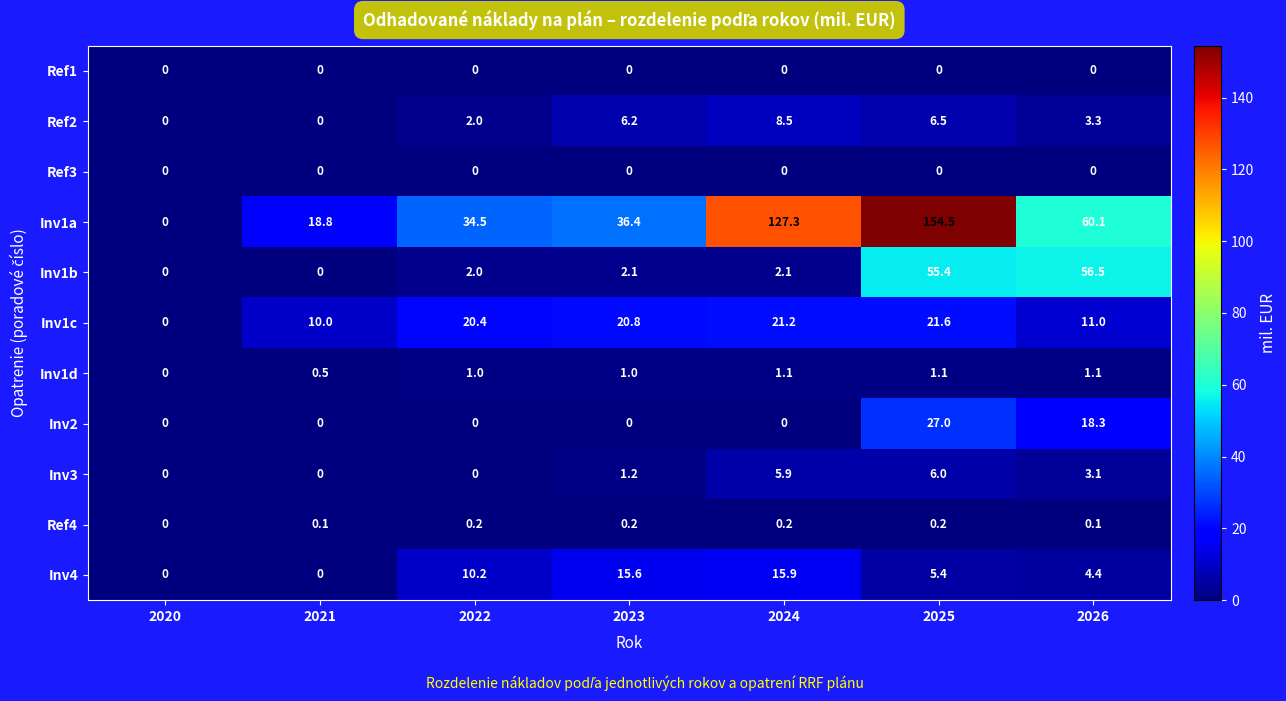

Where is Inv1d nearest to the value 0?

2020